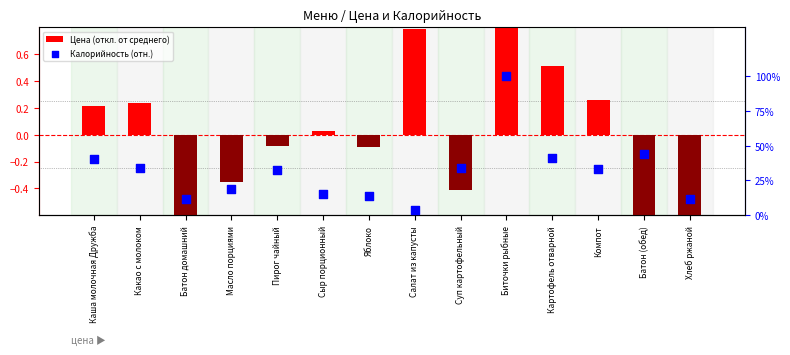

What are all the series names shown in the legend?

Цена (откл. от среднего), Калорийность (отн.)